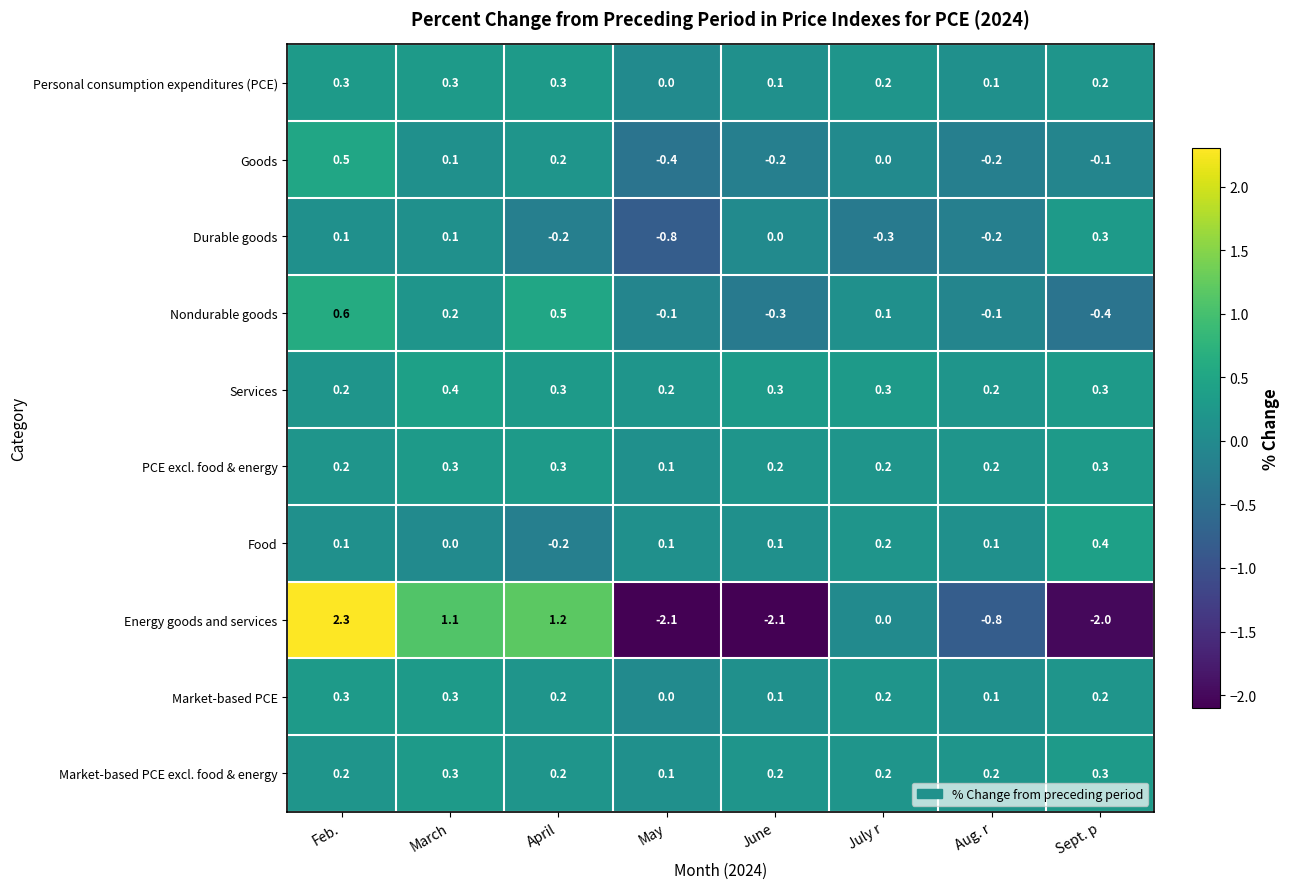

Which category has the highest value in the Energy goods and services series?

Feb.